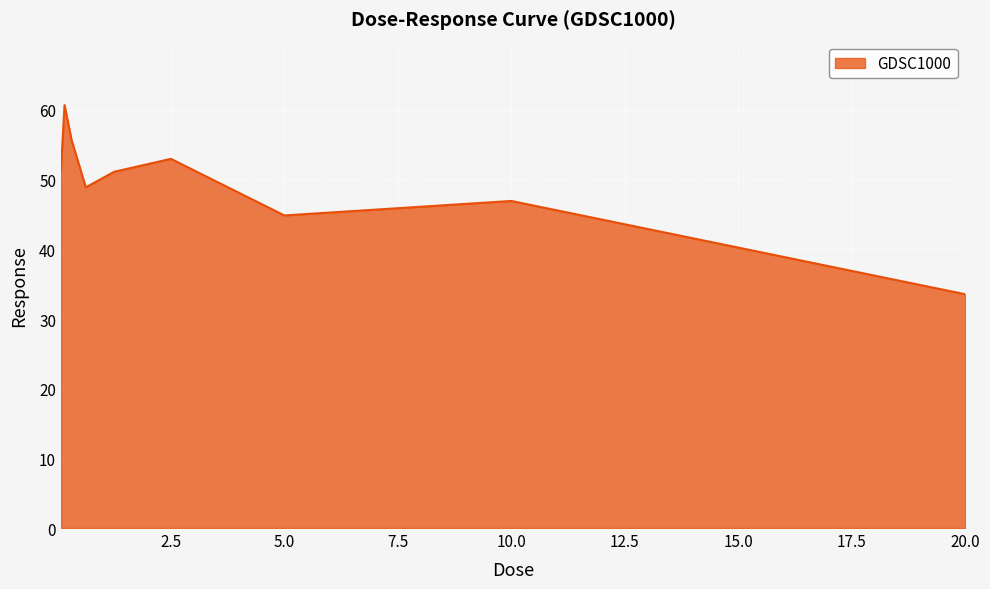

What is the greatest value displayed?

60.7